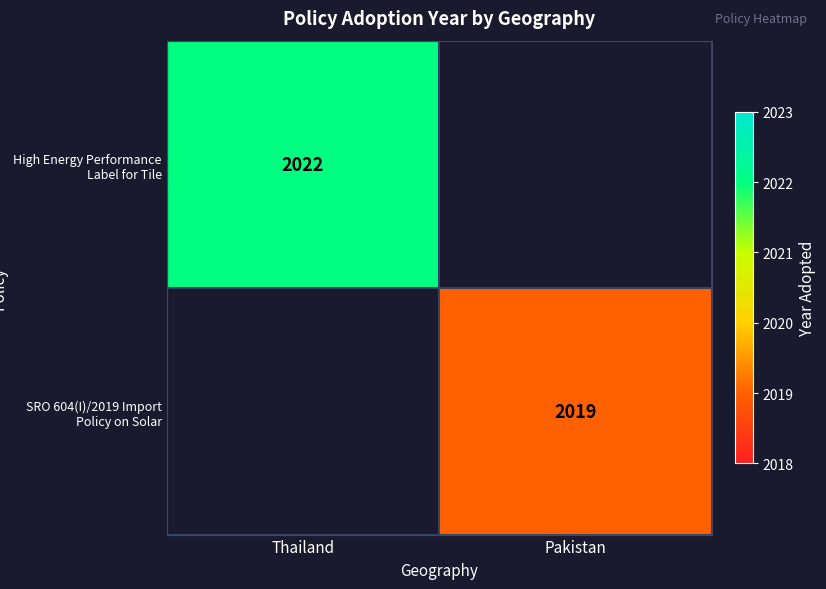

True or false: High Energy Performance Label for Tile has a value of 2022 at Thailand.

True